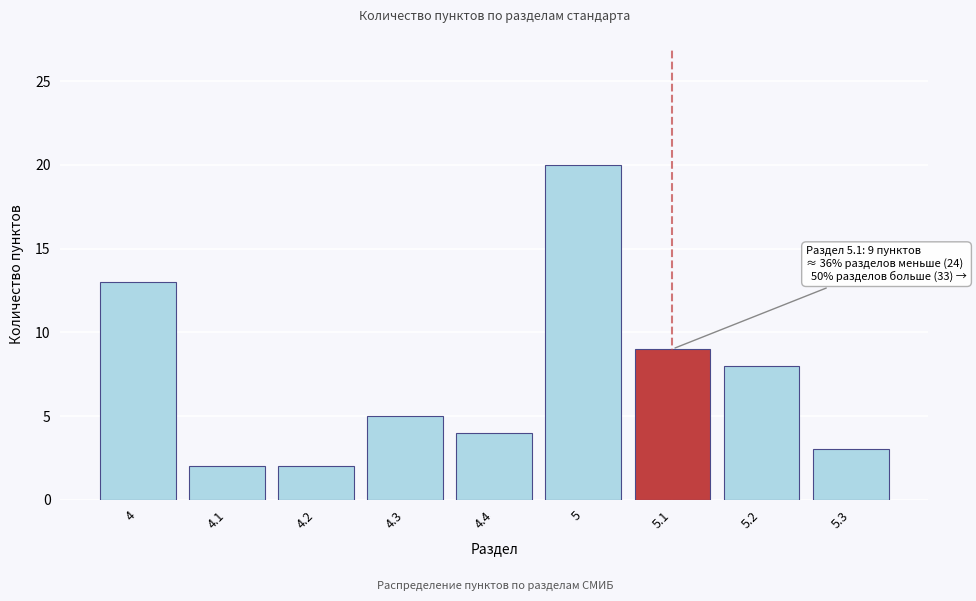

Reading right to left, what are all the values shown in this chart?

3	8	9	20	4	5	2	2	13